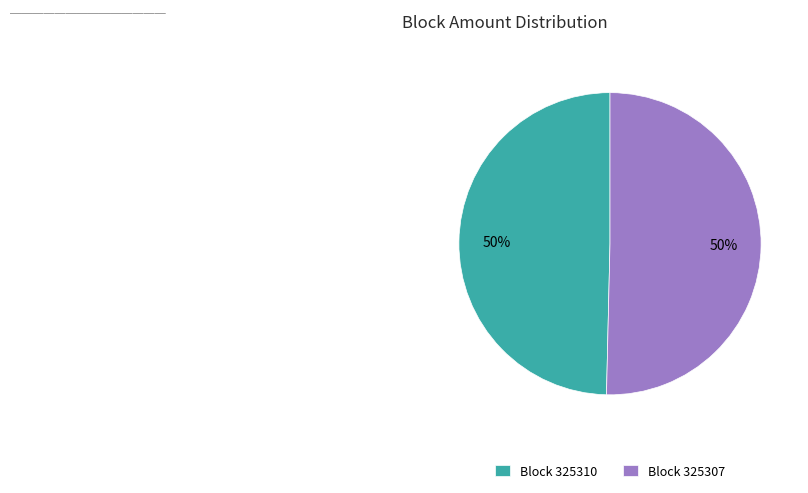

True or false: Block 325310 accounts for 39% of the total.

False